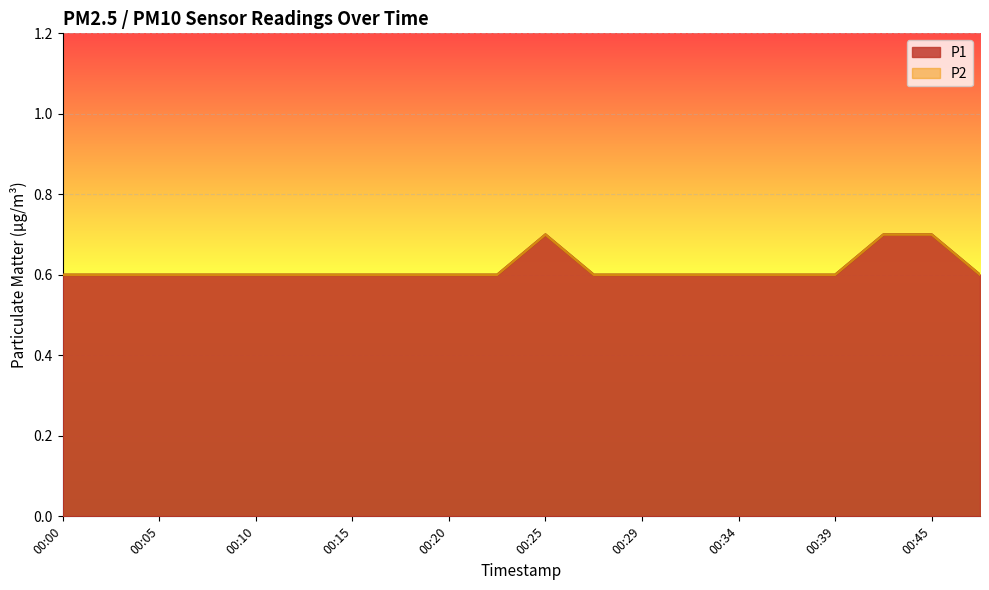

At which category is the sum across all series the highest?

00:25